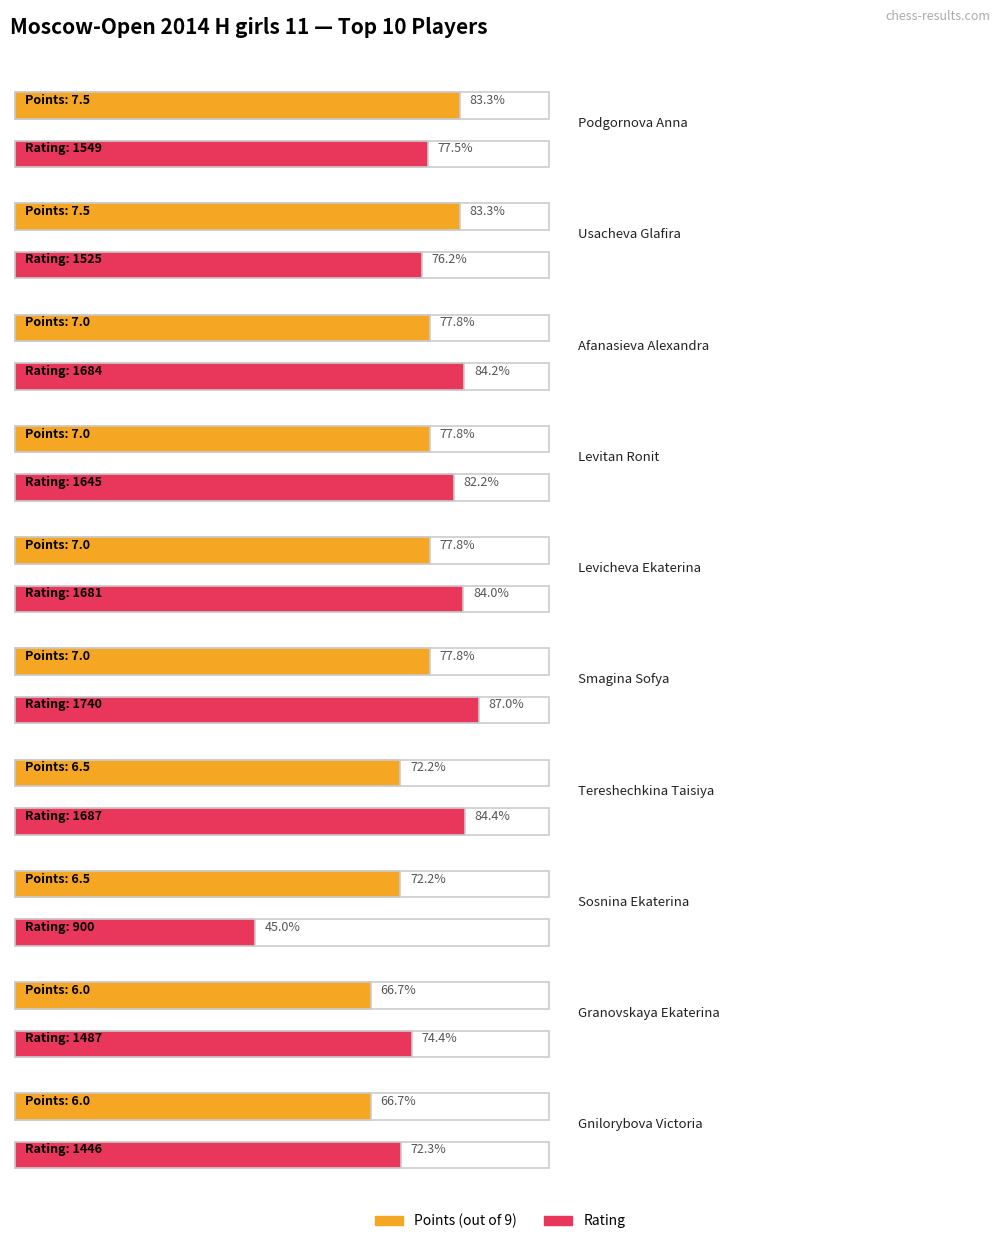

Which category has the highest value across all series?

Smagina Sofya